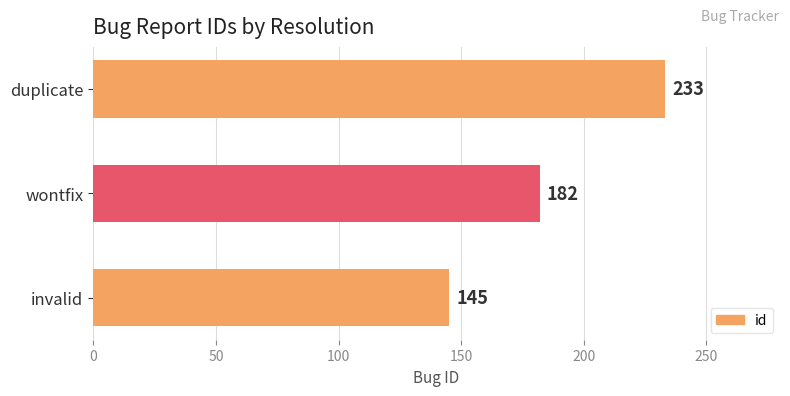

What is the ratio of the value at invalid to the value at duplicate?

0.6